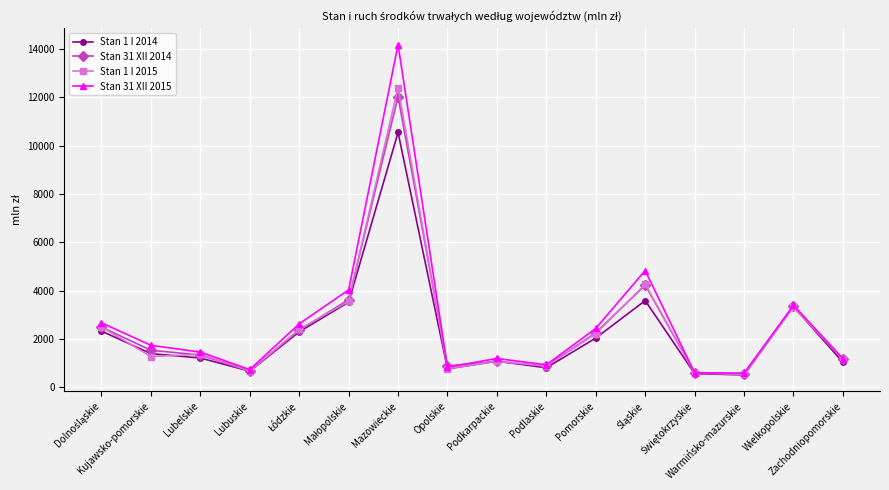

What is the average value of the Stan 31 XII 2015 series?

2708.1